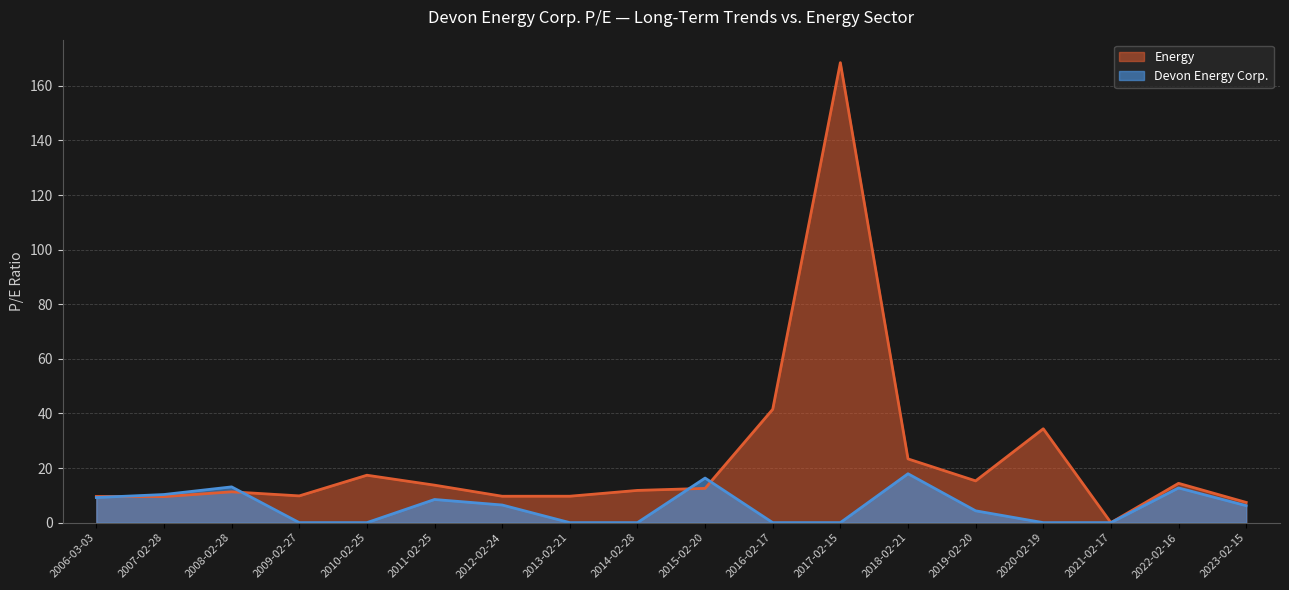

Which category has the highest value across all series?

2017-02-15